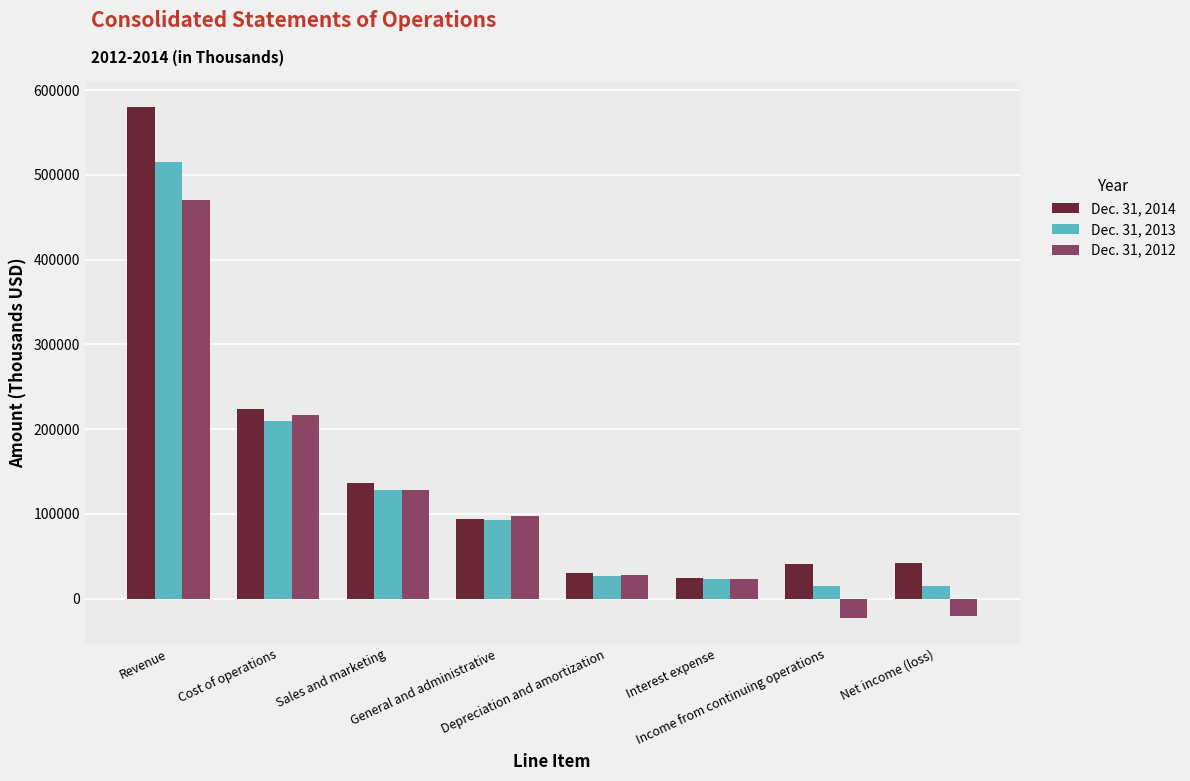

What is the sum of the Dec. 31, 2014 values at Interest expense and Net income (loss)?

66749